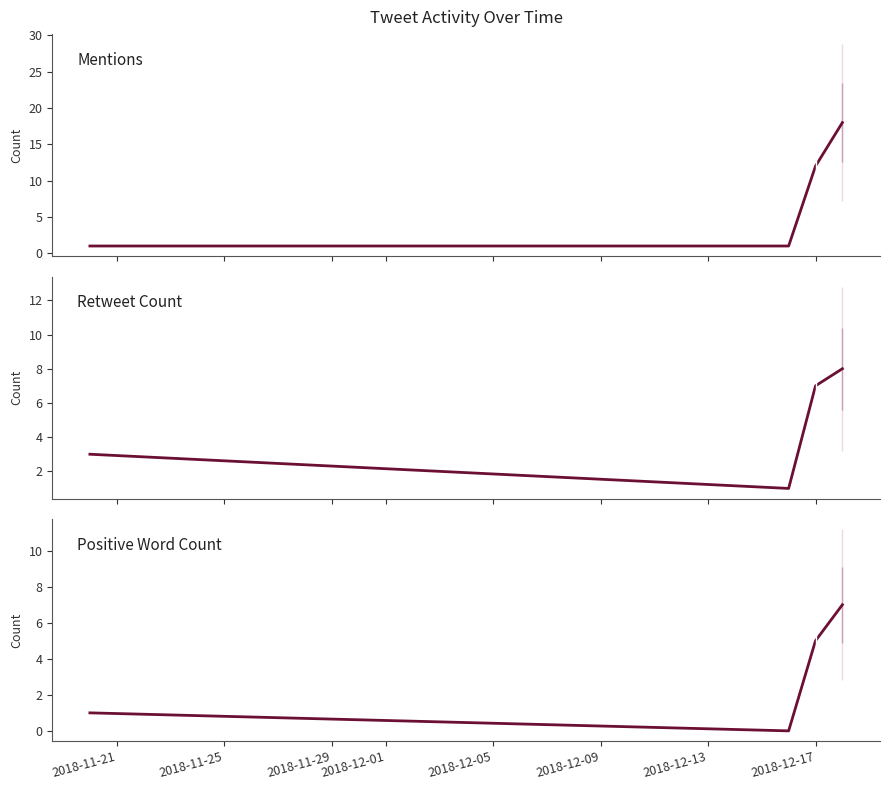

Reading left to right, what are all the values shown in this chart?

Mentions: 1	1	12	18
Retweet Count: 3	1	7	8
Positive Word Count: 1	0	5	7